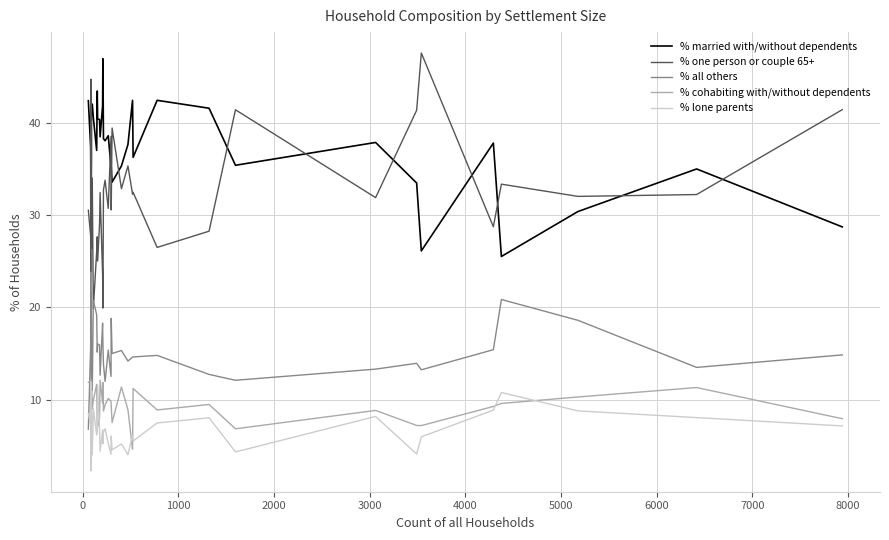

How many data points in % cohabiting with/without dependents are above 9?

20